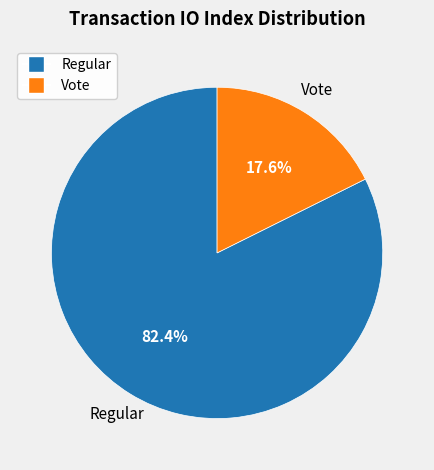

Rank the categories by value from highest to lowest.

Regular, Vote